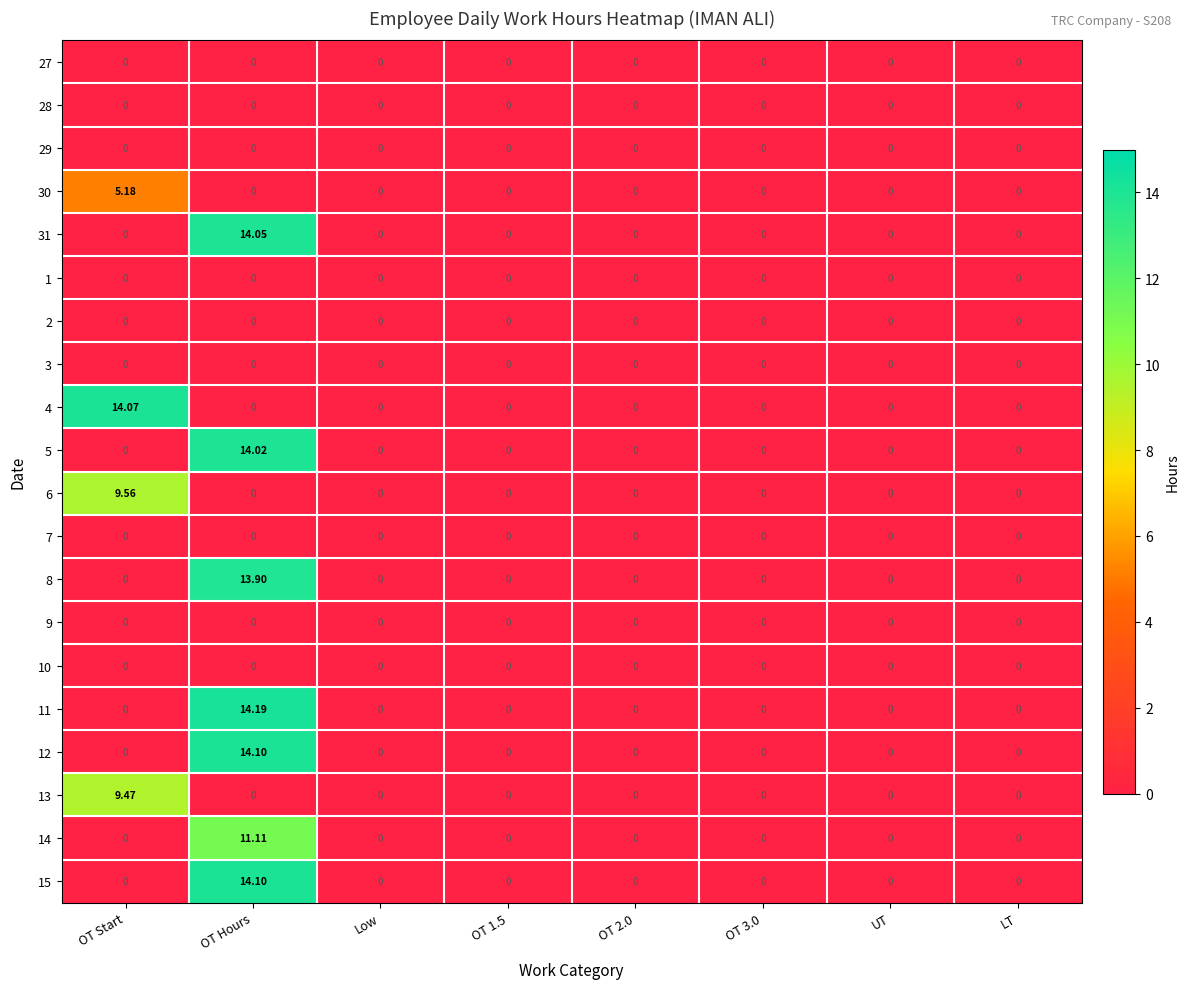

At which category does the chart reach its peak across all series?

OT Hours